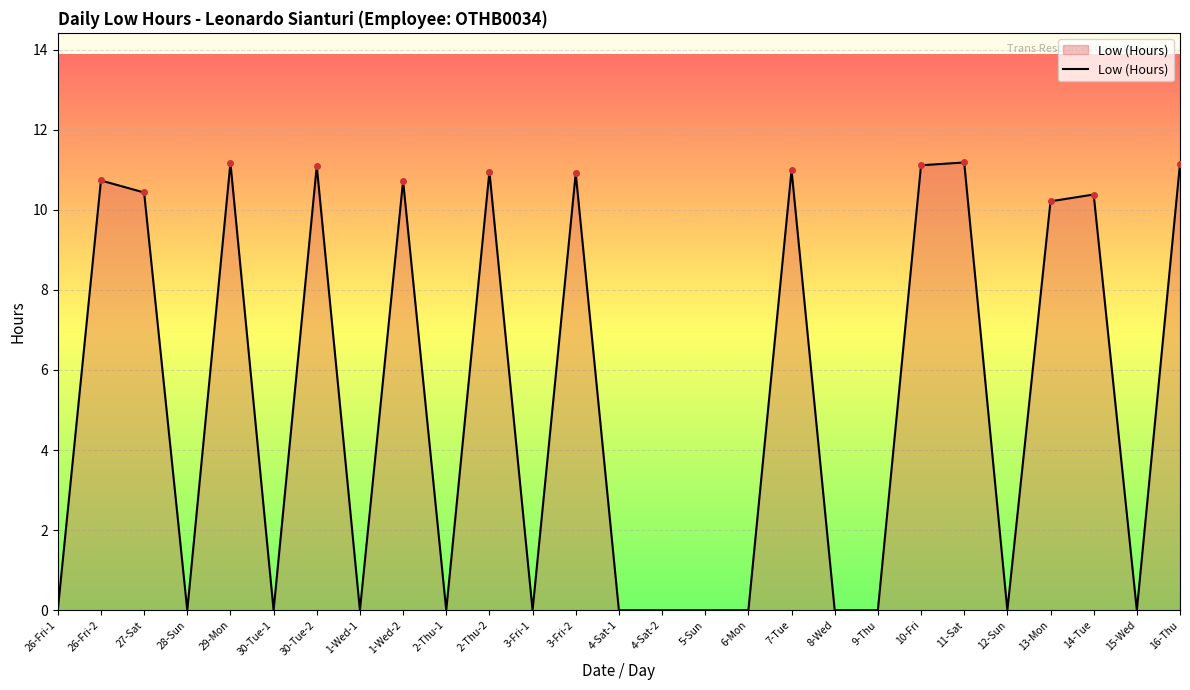

True or false: the data shows 0.0 at 6-Mon.

True